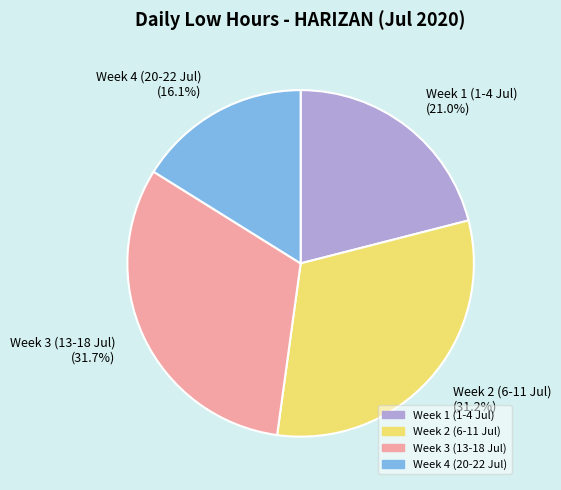

Does any single category account for the majority?

No